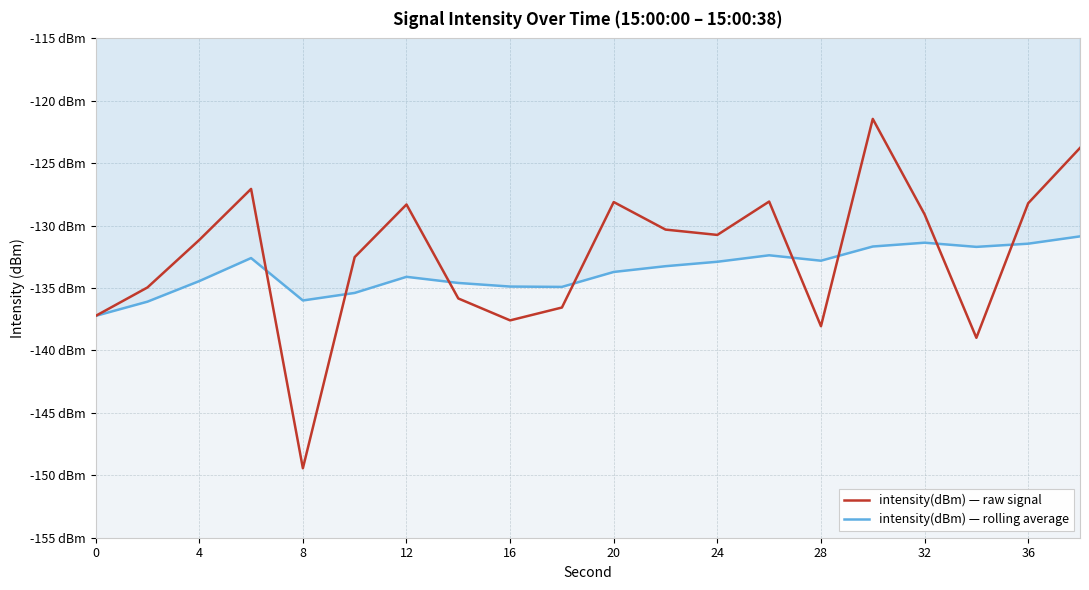

What are all the series names shown in the legend?

intensity(dBm) — raw signal, intensity(dBm) — rolling average